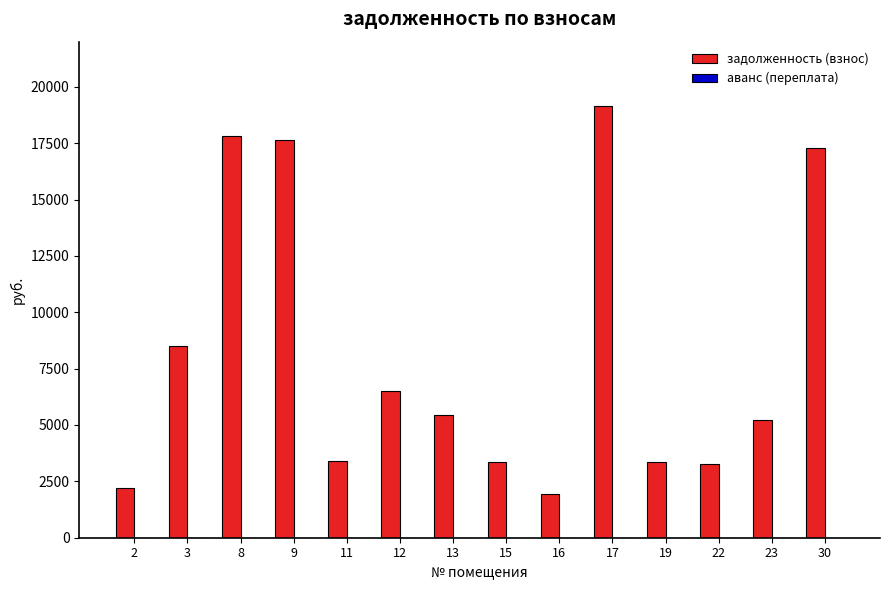

Is it true that the value at 3 is 8490.7?

True